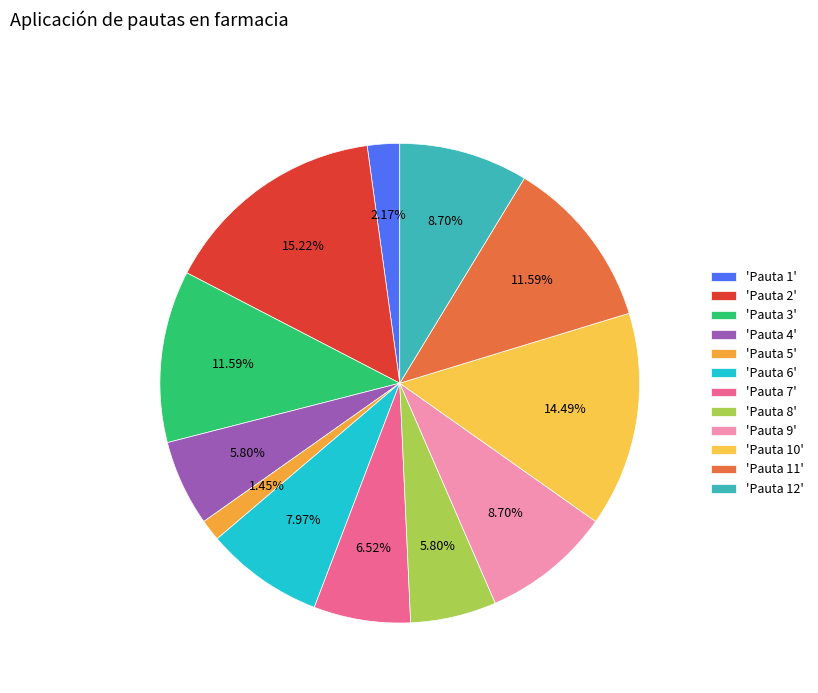

Rank the categories by value from lowest to highest.

5, 1, 4, 8, 7, 6, 9, 12, 3, 11, 10, 2